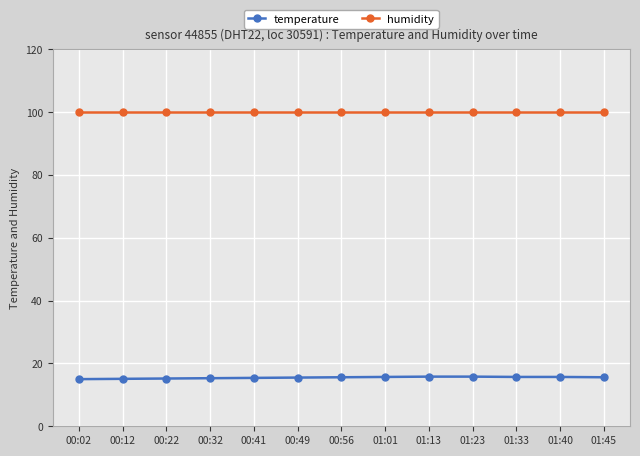

What are all the series names shown in the legend?

temperature, humidity